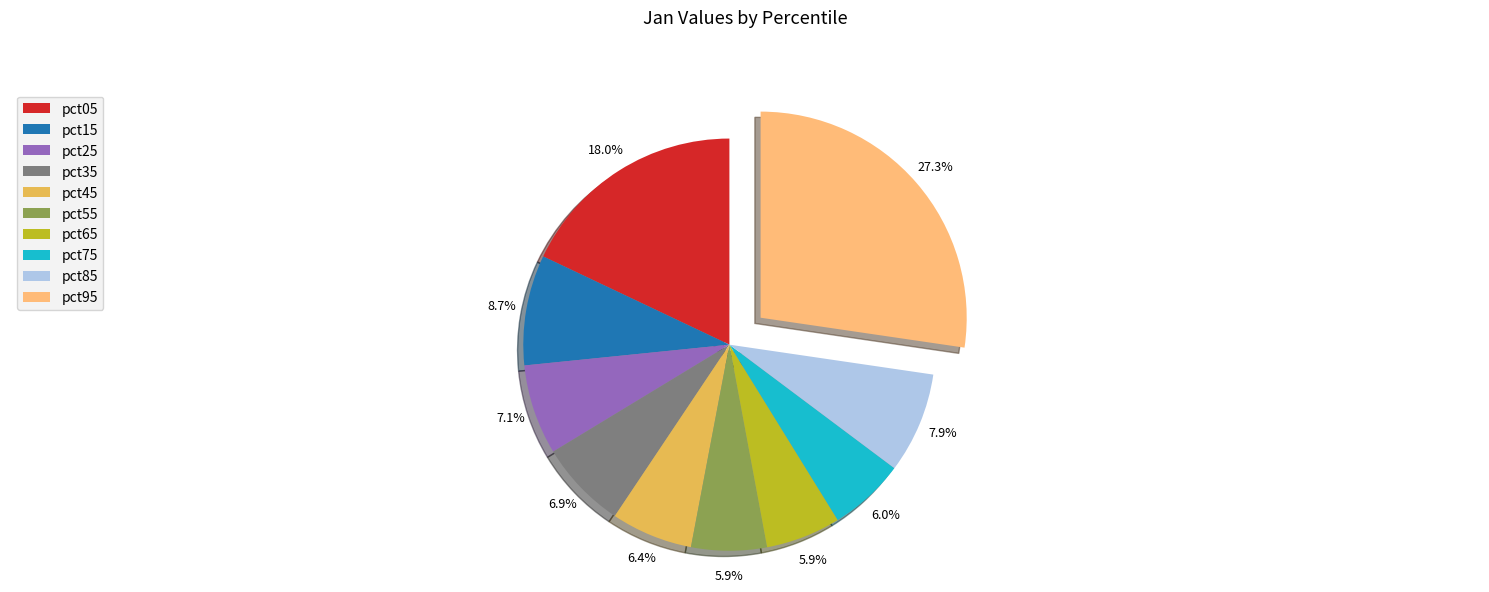

What percentage is the pct45 slice, to the nearest percent?

6%